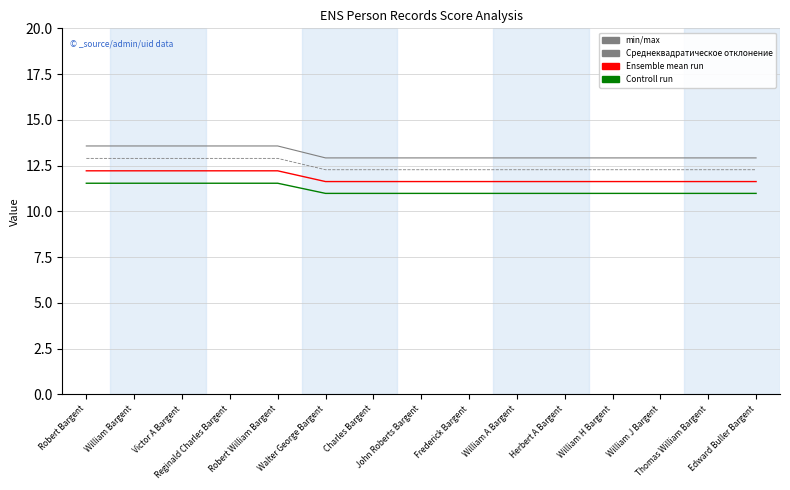

What is the sum of all min/max values?

197.1